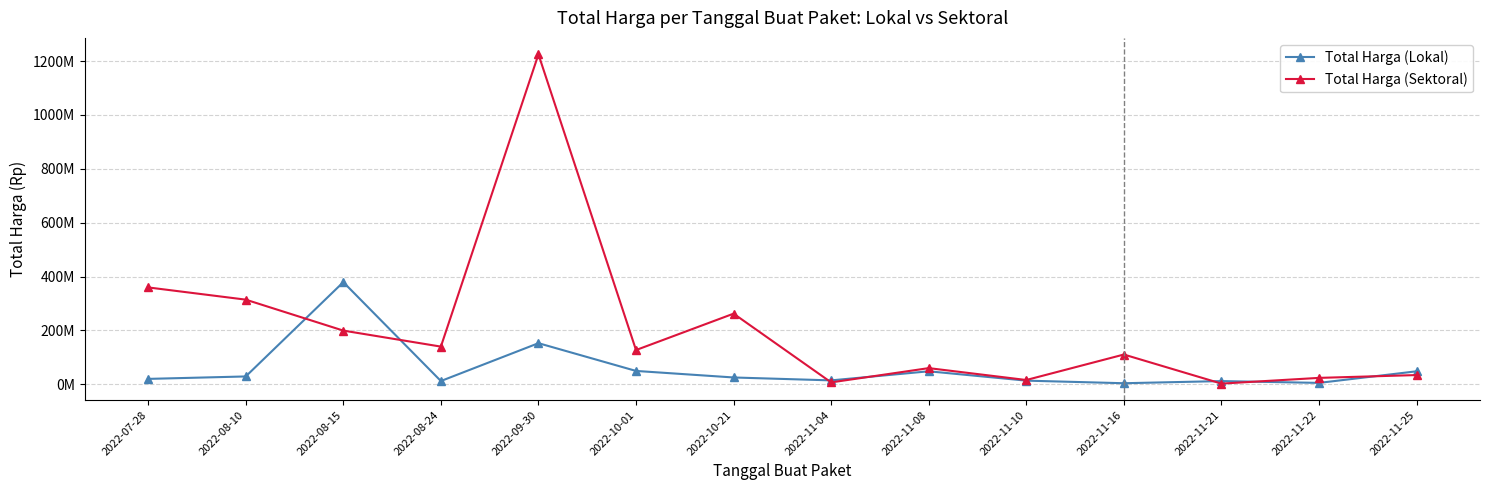

What is the sum of the Total Harga (Sektoral) values at 2022-09-30 and 2022-10-01?

1351682000